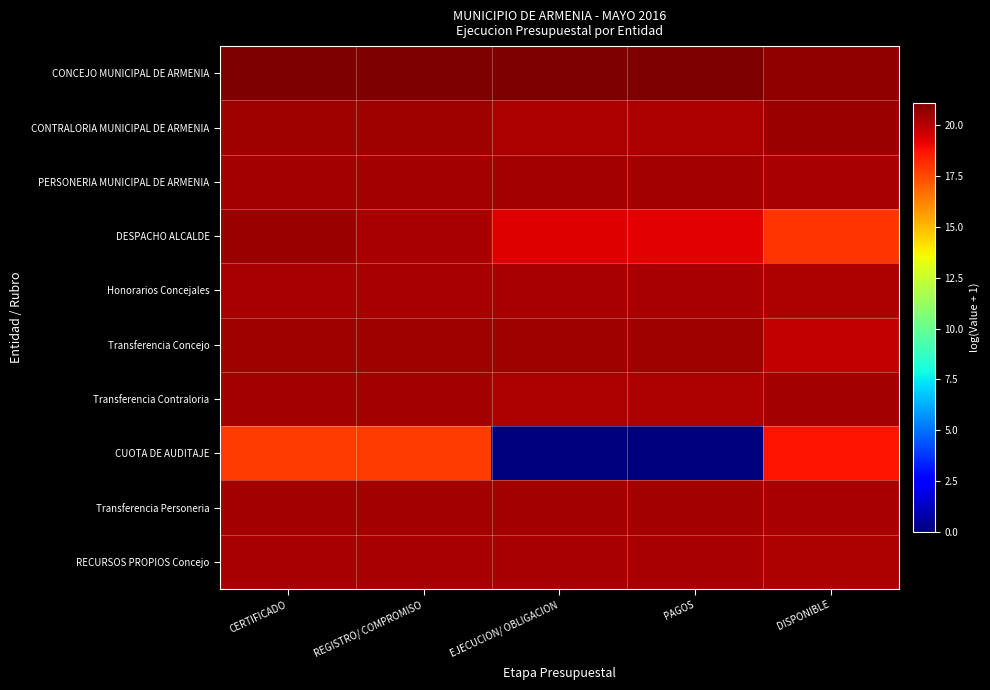

Reading left to right, transcribe all the data shown in this chart.

CONCEJO MUNICIPAL DE ARMENIA: CERTIFICADO=21.1	REGISTRO/ COMPROMISO=21.1	EJECUCION/ OBLIGACION=21.1	PAGOS=21.1	DISPONIBLE=20.8
CONTRALORIA MUNICIPAL DE ARMENIA: CERTIFICADO=20.5	REGISTRO/ COMPROMISO=20.5	EJECUCION/ OBLIGACION=20.2	PAGOS=20.2	DISPONIBLE=20.6
PERSONERIA MUNICIPAL DE ARMENIA: CERTIFICADO=20.4	REGISTRO/ COMPROMISO=20.4	EJECUCION/ OBLIGACION=20.4	PAGOS=20.4	DISPONIBLE=20.3
DESPACHO ALCALDE: CERTIFICADO=20.5	REGISTRO/ COMPROMISO=20.3	EJECUCION/ OBLIGACION=19.3	PAGOS=19.2	DISPONIBLE=18.0
Honorarios Concejales: CERTIFICADO=20.3	REGISTRO/ COMPROMISO=20.3	EJECUCION/ OBLIGACION=20.3	PAGOS=20.3	DISPONIBLE=20.2
Transferencia Concejo: CERTIFICADO=20.5	REGISTRO/ COMPROMISO=20.5	EJECUCION/ OBLIGACION=20.5	PAGOS=20.5	DISPONIBLE=19.9
Transferencia Contraloria: CERTIFICADO=20.4	REGISTRO/ COMPROMISO=20.4	EJECUCION/ OBLIGACION=20.2	PAGOS=20.2	DISPONIBLE=20.4
CUOTA DE AUDITAJE: CERTIFICADO=17.8	REGISTRO/ COMPROMISO=17.8	EJECUCION/ OBLIGACION=0.0	PAGOS=0.0	DISPONIBLE=18.7
Transferencia Personeria: CERTIFICADO=20.4	REGISTRO/ COMPROMISO=20.4	EJECUCION/ OBLIGACION=20.4	PAGOS=20.4	DISPONIBLE=20.3
RECURSOS PROPIOS Concejo: CERTIFICADO=20.3	REGISTRO/ COMPROMISO=20.3	EJECUCION/ OBLIGACION=20.3	PAGOS=20.3	DISPONIBLE=20.2